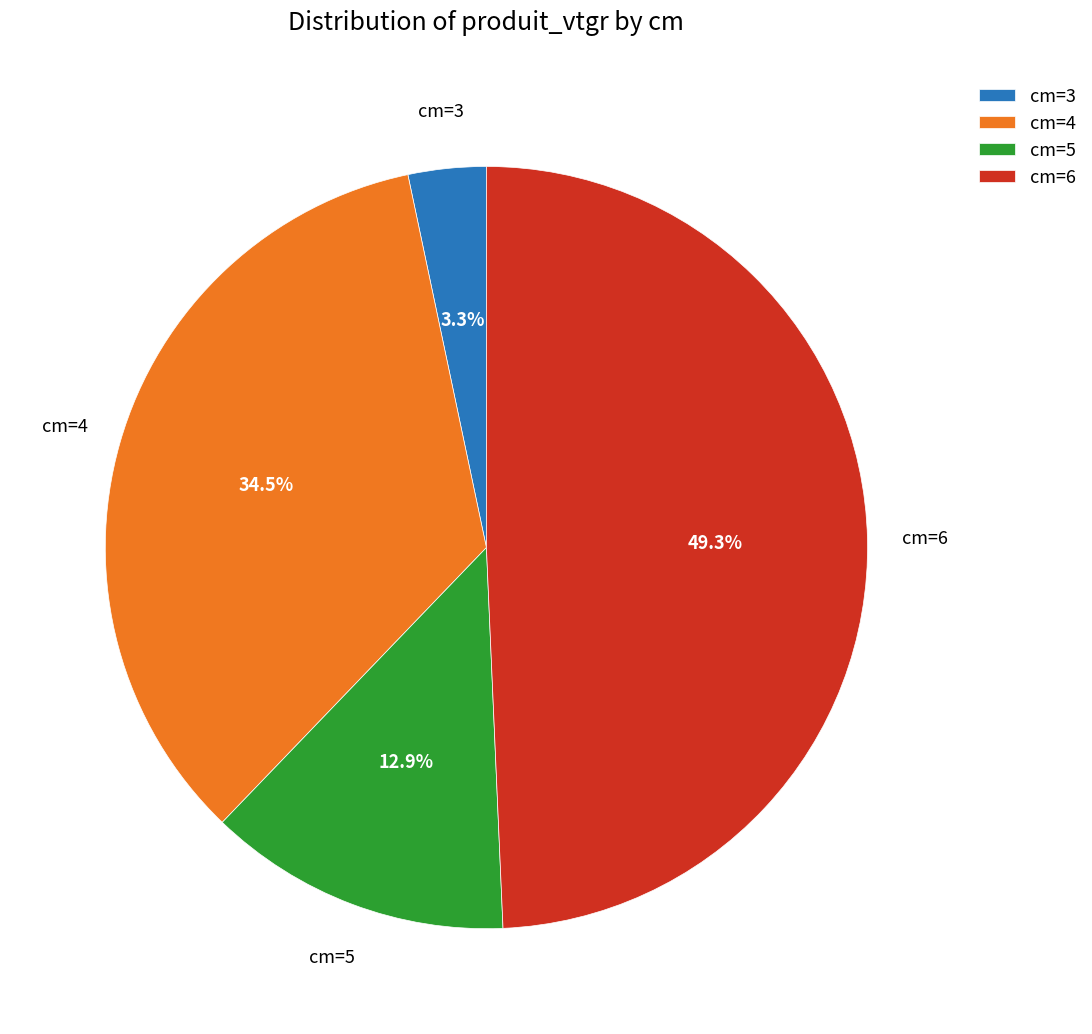

Is there any slice that represents more than half of the pie?

No